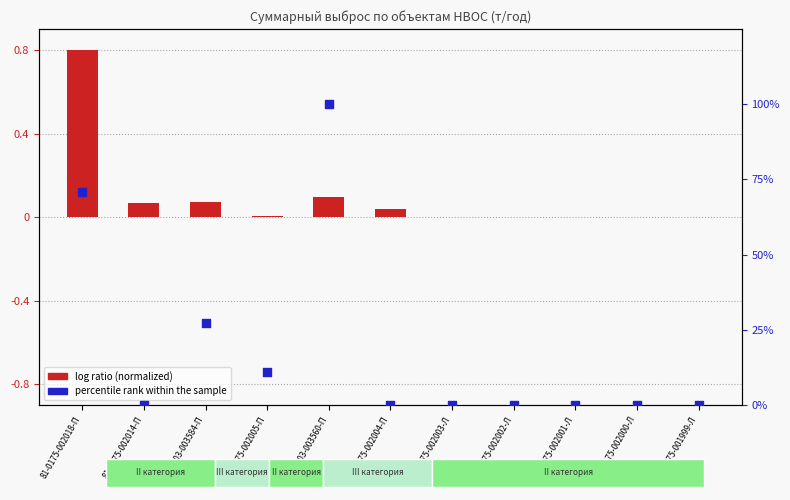

Which series reaches the minimum Y coordinate?

percentile rank